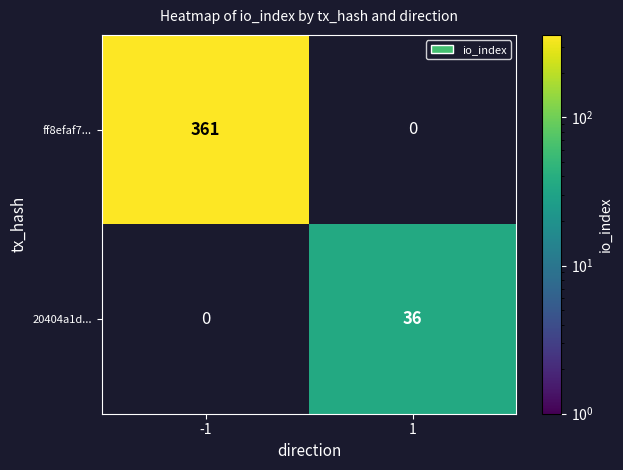

What is the total value across all series at 1?

36